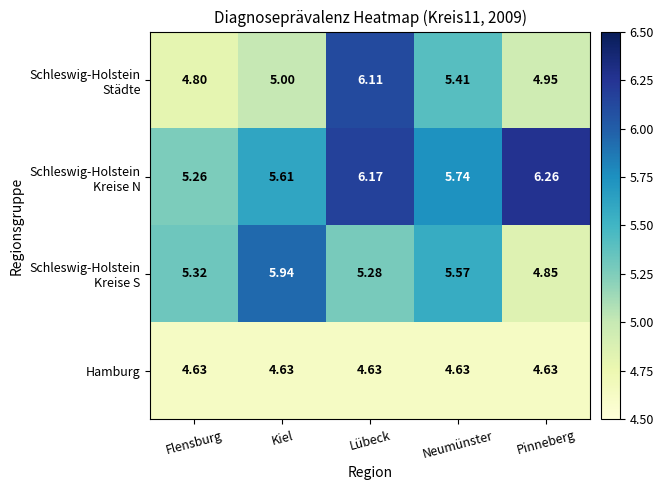

At which category is the sum across all series the highest?

Lübeck